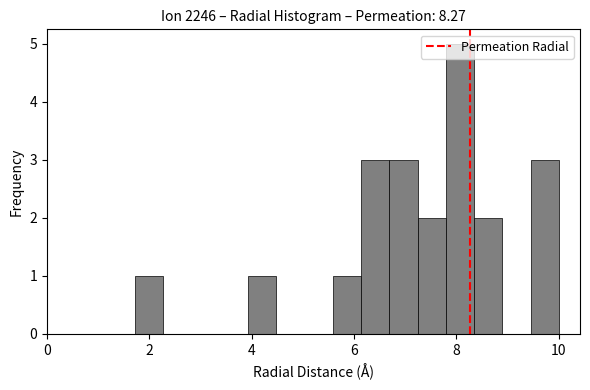

Around what value on the x-axis is the tallest bar? Give the approximate position of its centre, as read against the axis.

8.0